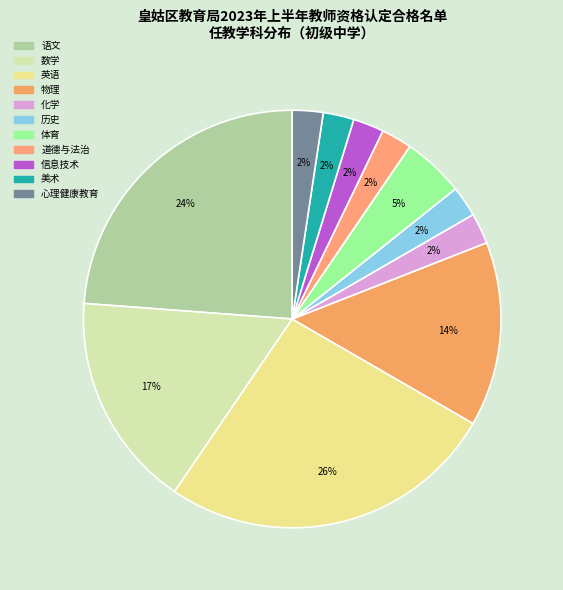

How many slices are in this pie chart?

11